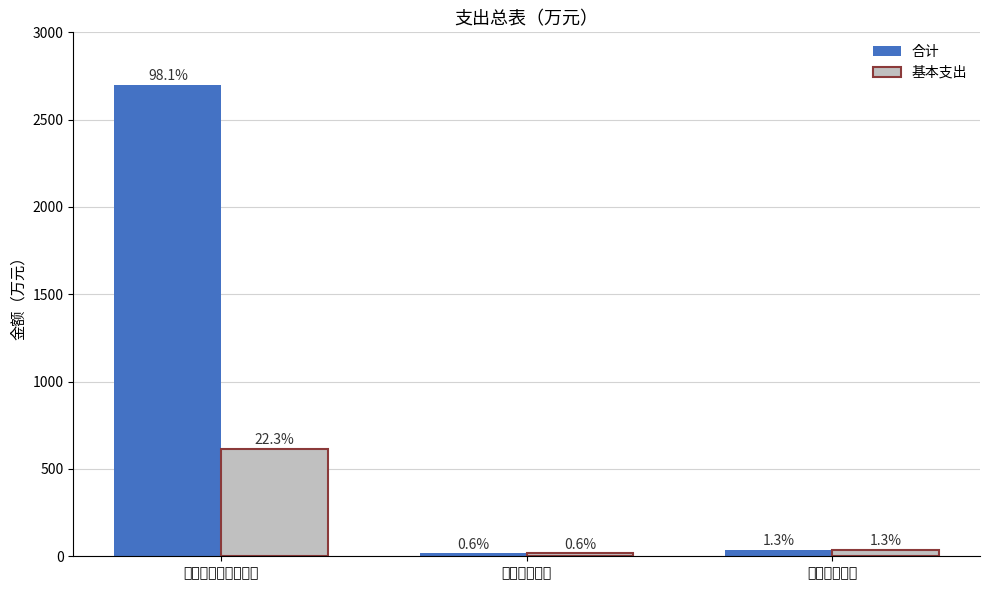

Which series has the largest range (max minus min)?

合计